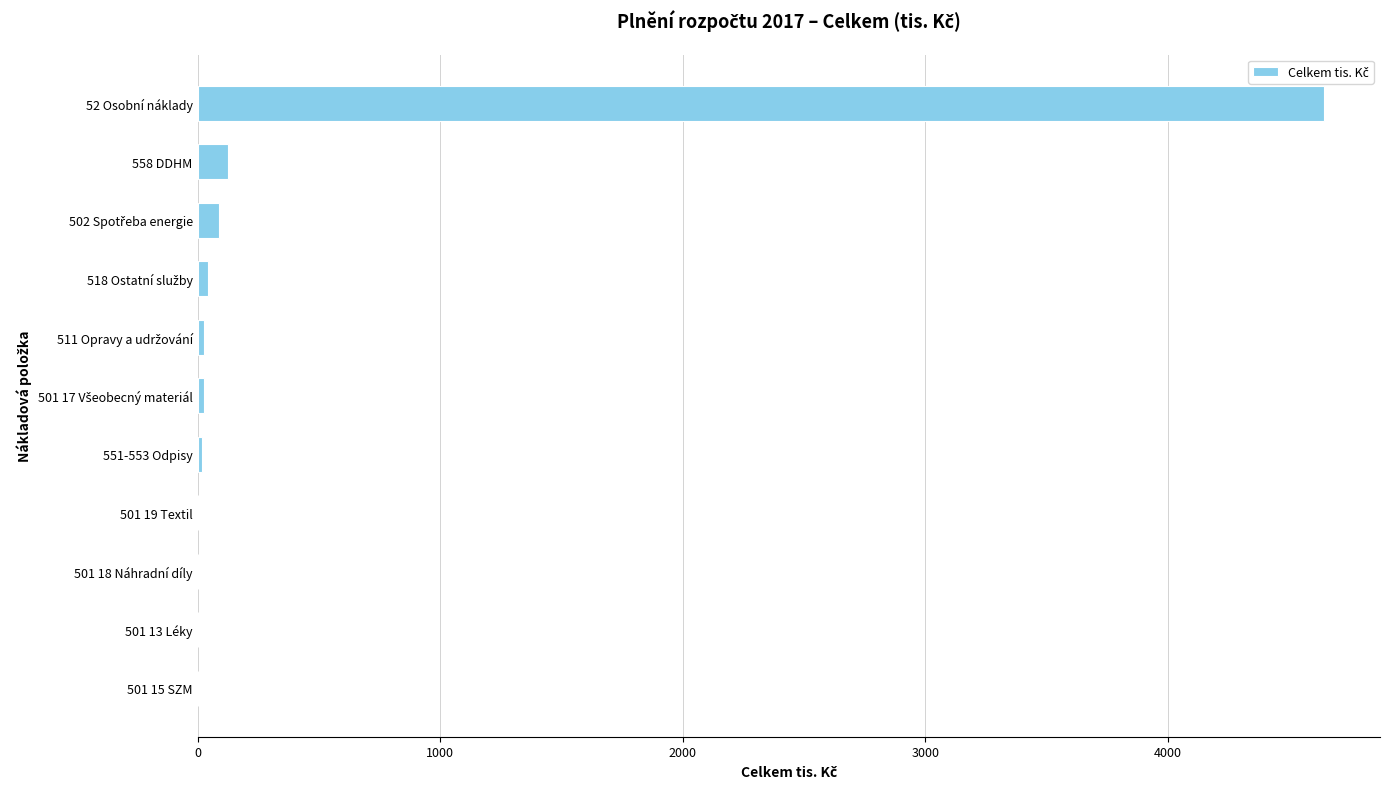

What is the maximum value shown in the chart?

4643.2